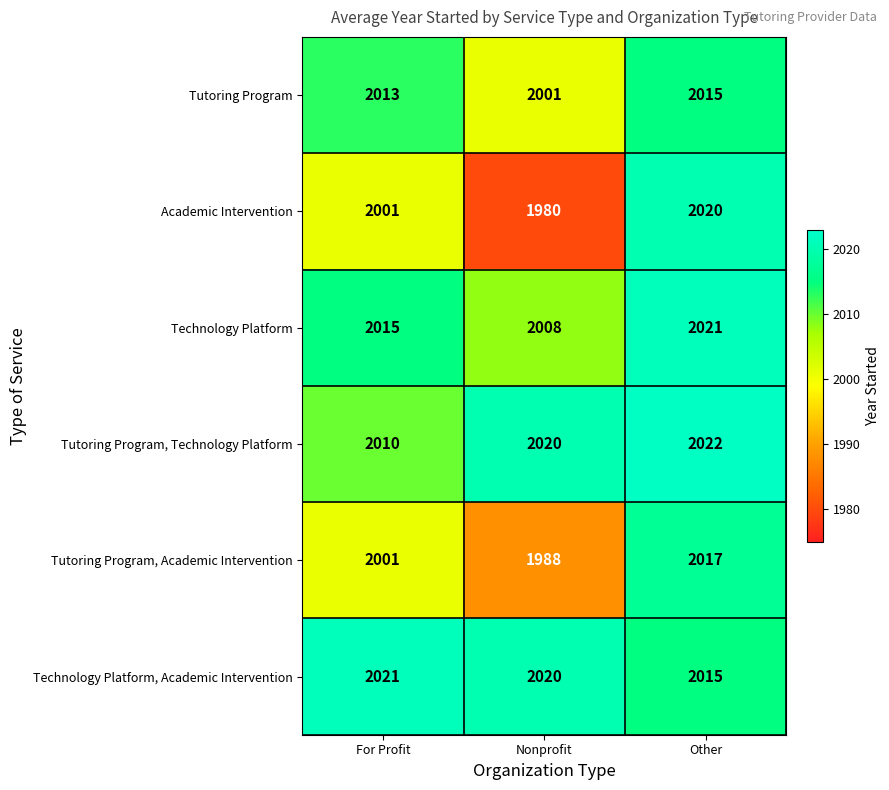

How many series are shown in this chart?

6